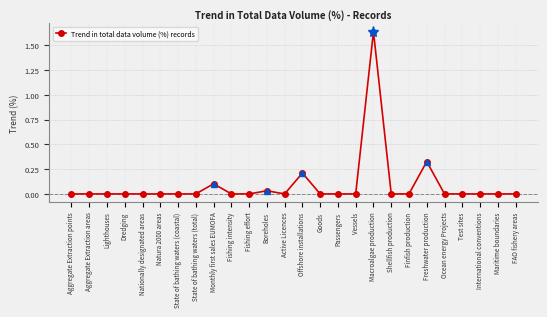

Count the number of categories in the chart.

26